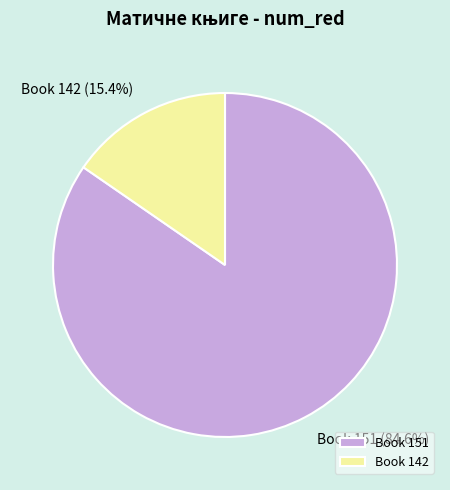

Which has a higher value, Book 142 or Book 151?

Book 151